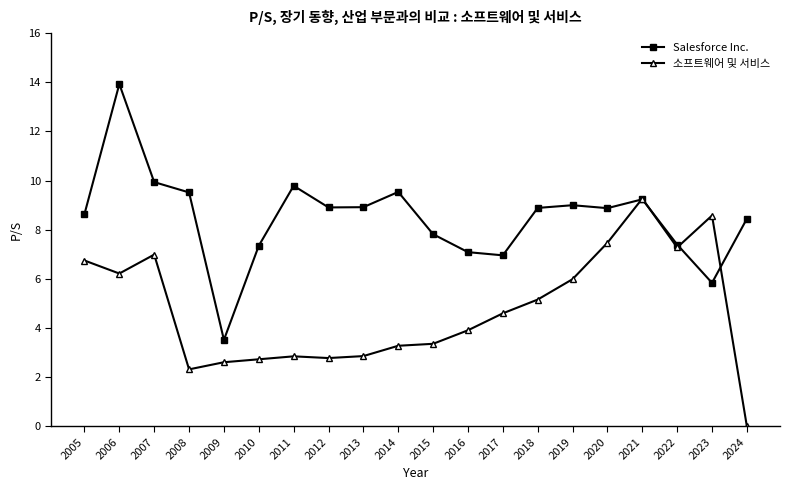

What is the difference between the second highest and second lowest values in the 소프트웨어 및 서비스 series?

6.3